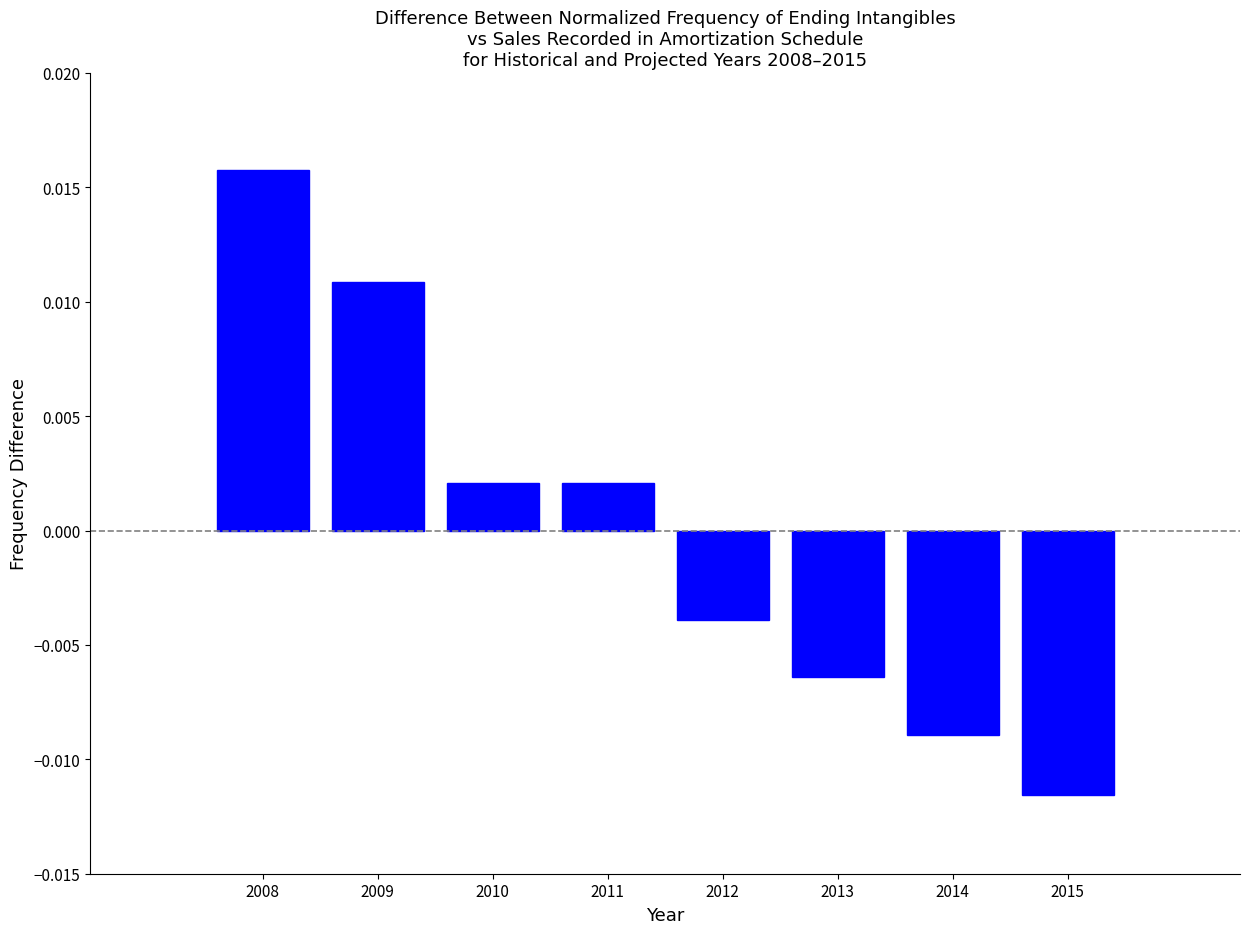

Between 2008 and 2012, which is larger?

2008